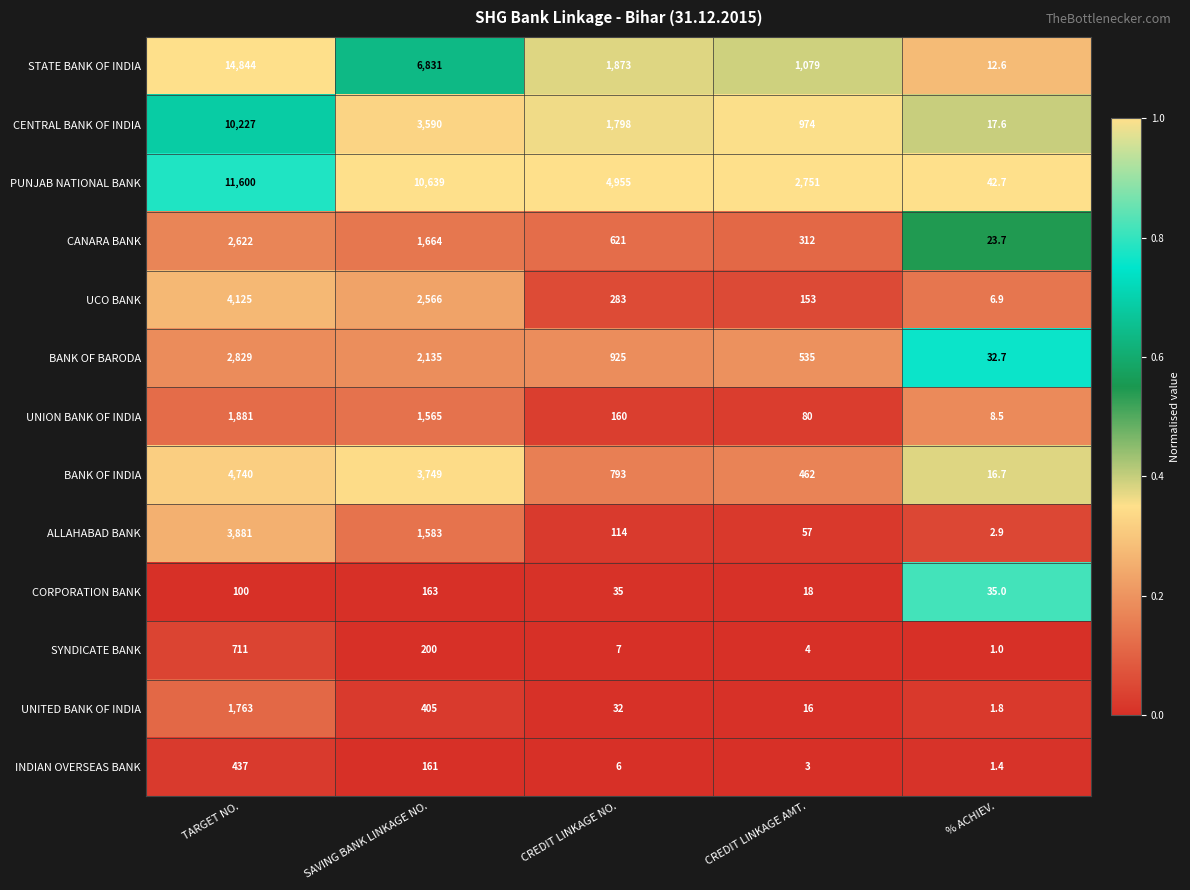

Where is PUNJAB NATIONAL BANK nearest to the value 5821?

CREDIT LINKAGE NO.